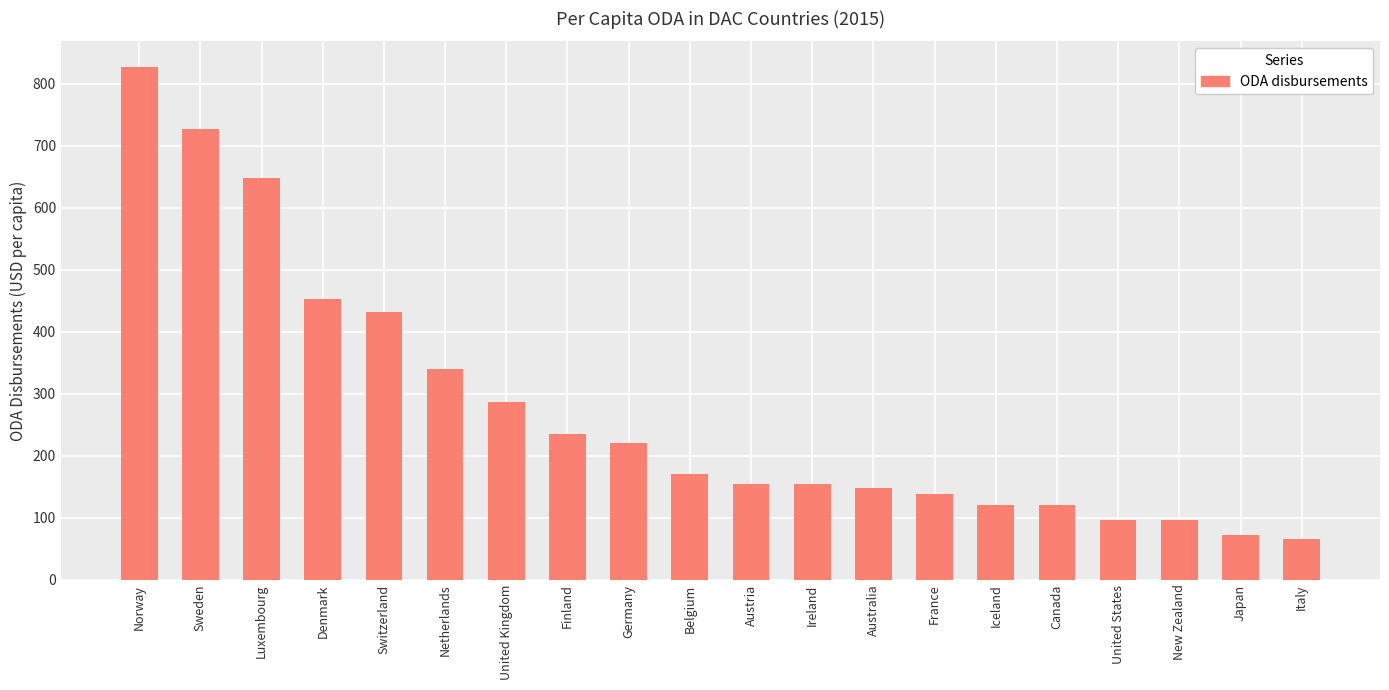

Are the bars grouped side by side (vs. stacked)?

No